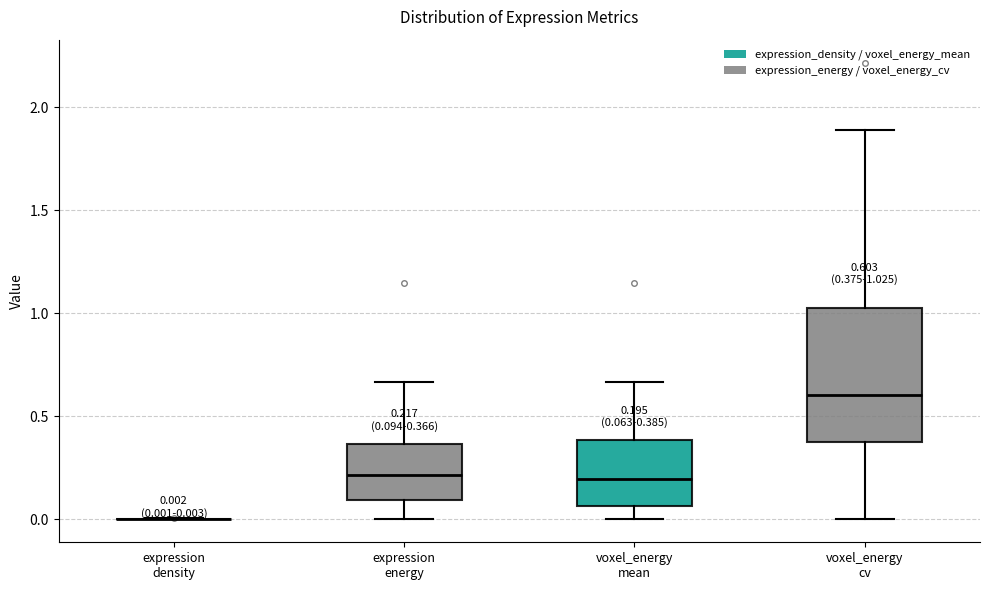

Comparing the boxes themselves (not the whiskers), which one is the tallest?

voxel_energy cv